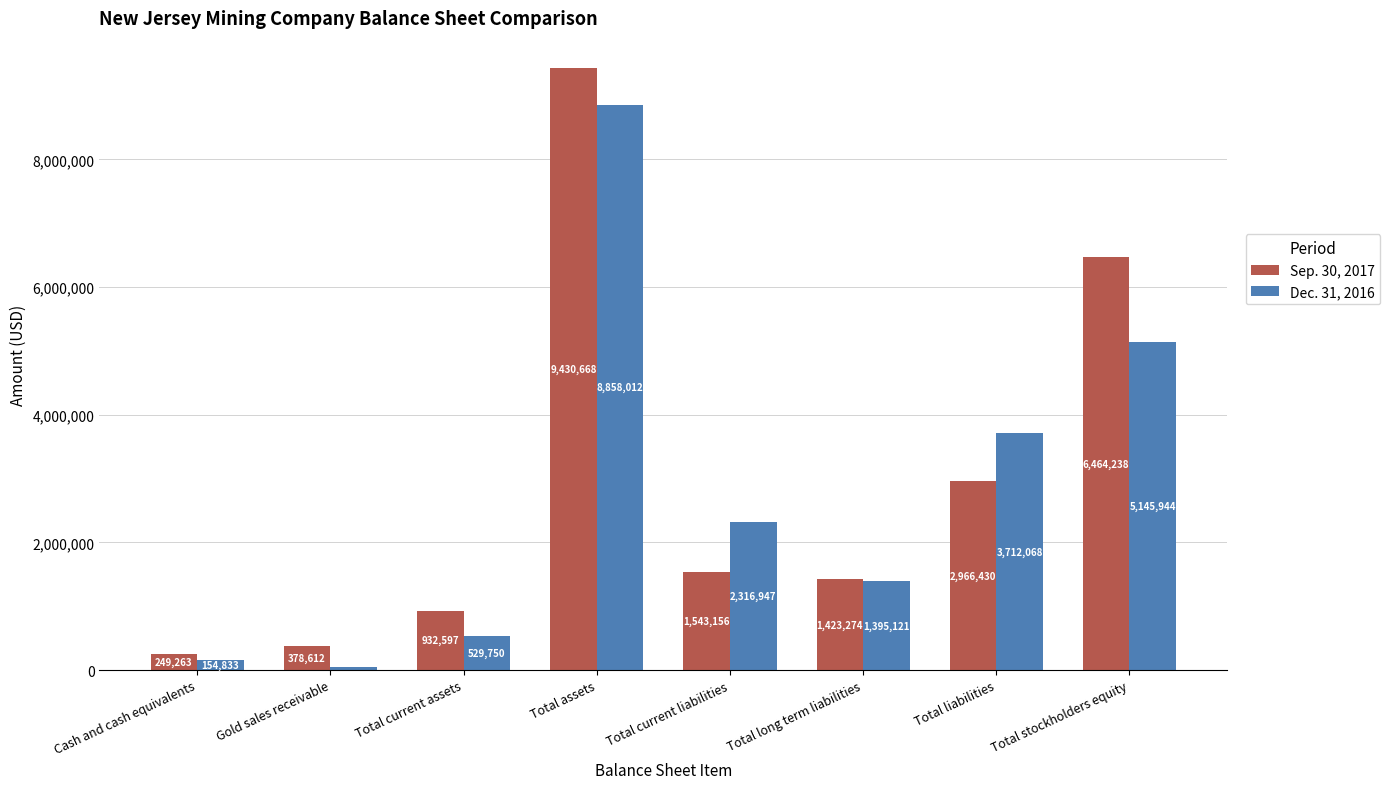

What is the minimum value for Dec. 31, 2016?

54319